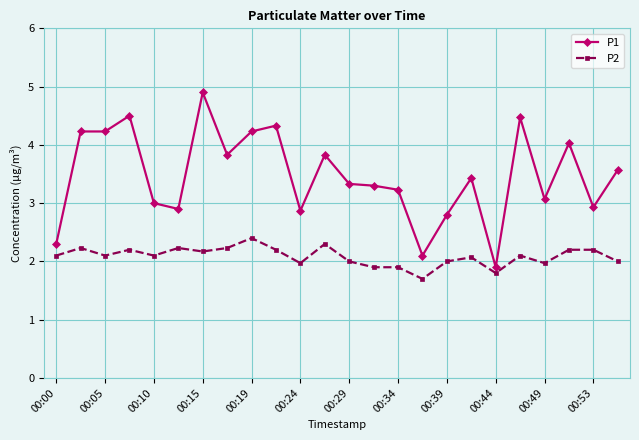

What are all the series names shown in the legend?

P1, P2